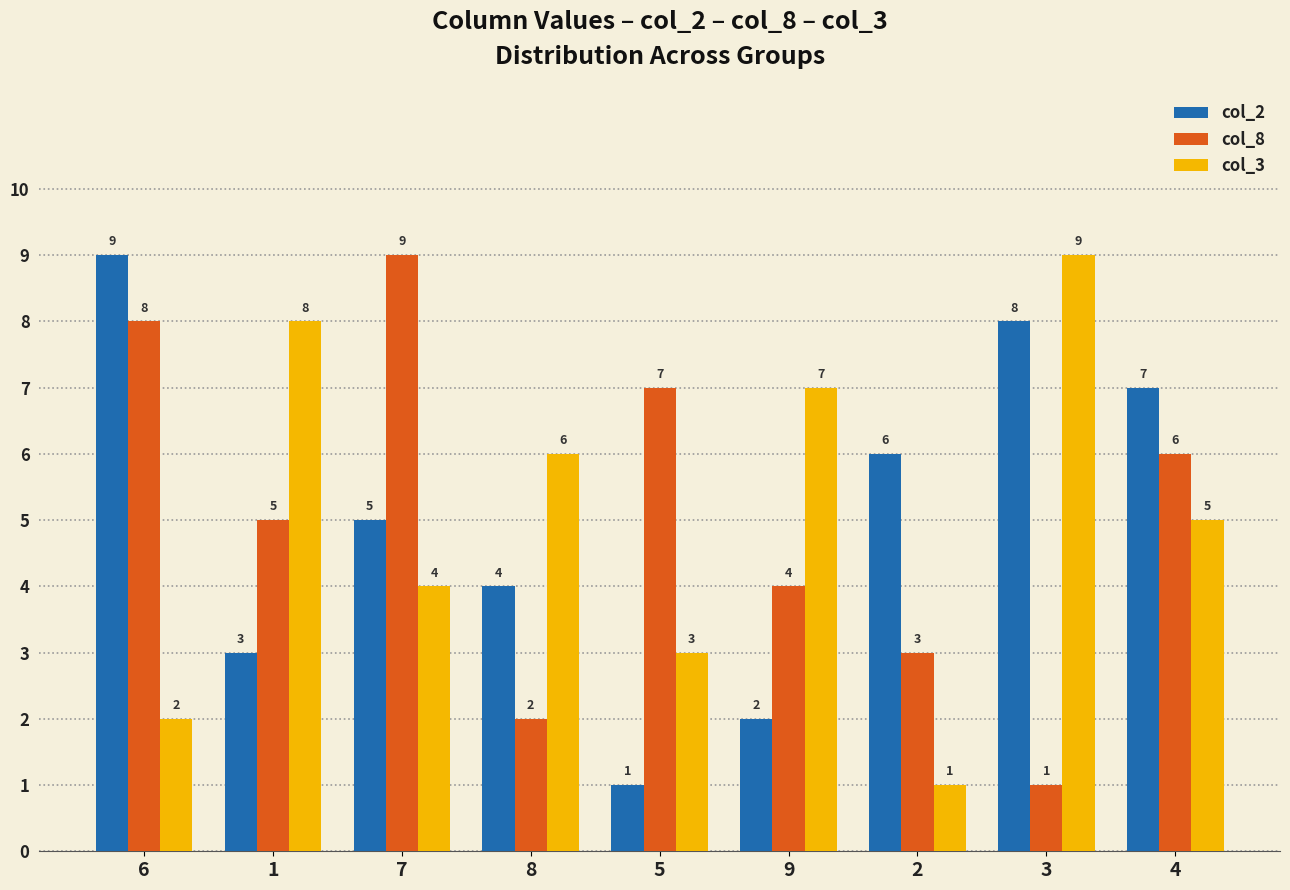

Reading right to left, what are all the values shown in this chart?

col_2: 4=7	3=8	2=6	9=2	5=1	8=4	7=5	1=3	6=9
col_8: 4=6	3=1	2=3	9=4	5=7	8=2	7=9	1=5	6=8
col_3: 4=5	3=9	2=1	9=7	5=3	8=6	7=4	1=8	6=2